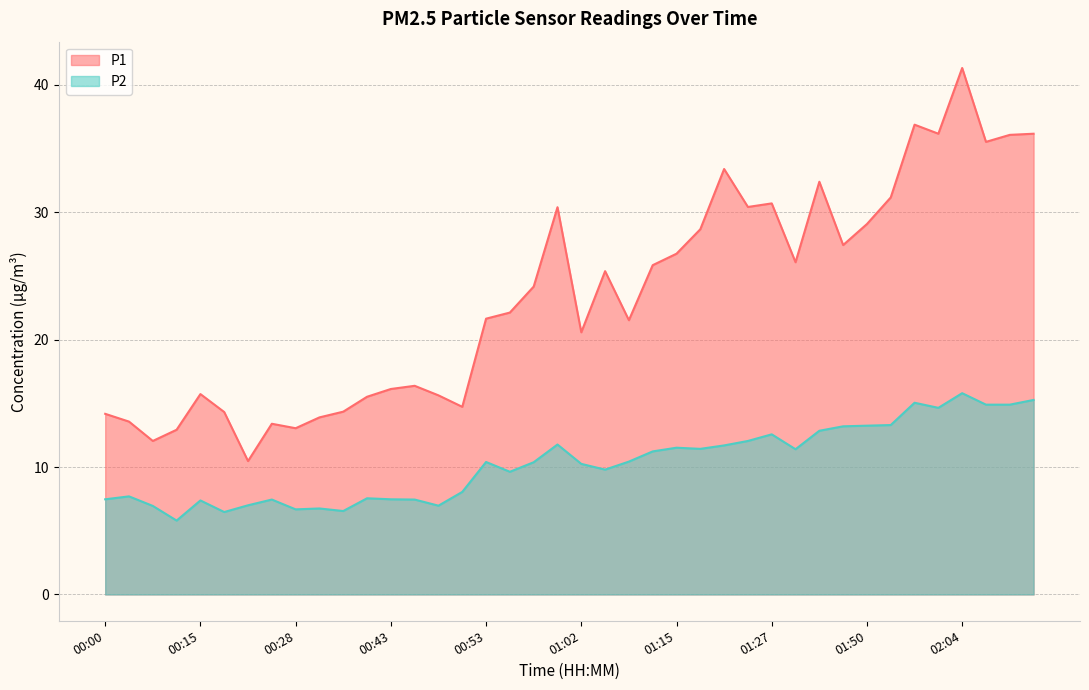

What is the total value across all series at 01:17?

40.1